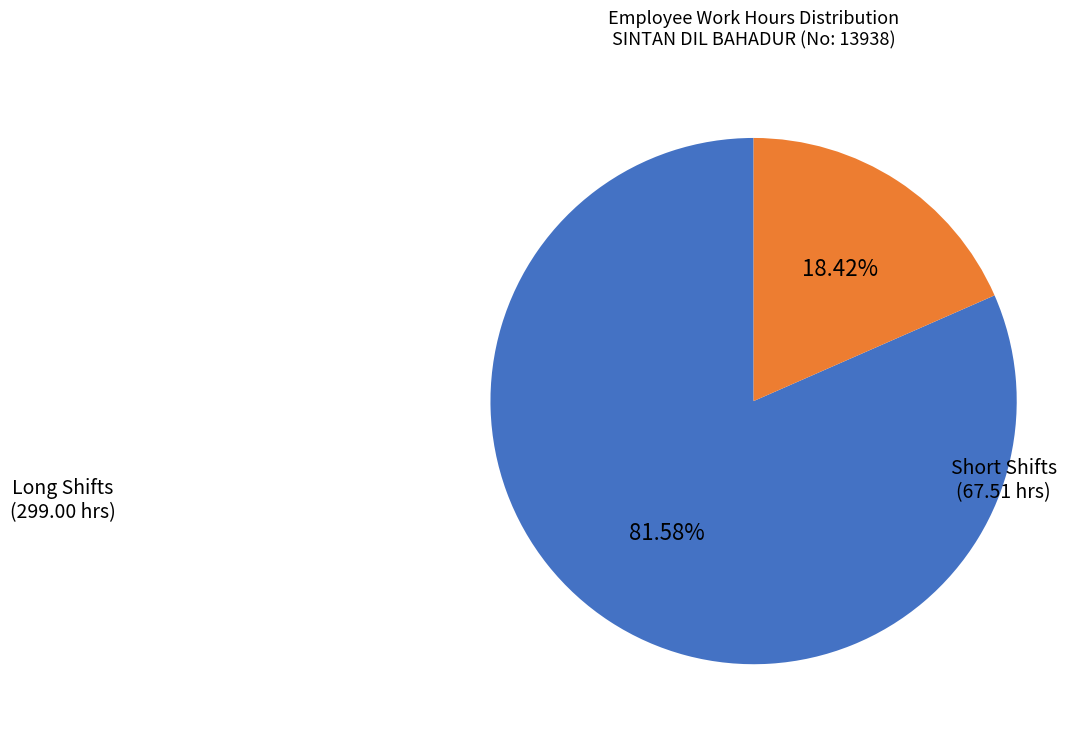

Do Long Shifts (299.00 hrs) and Short Shifts (67.51 hrs) together represent more than half of the pie?

Yes